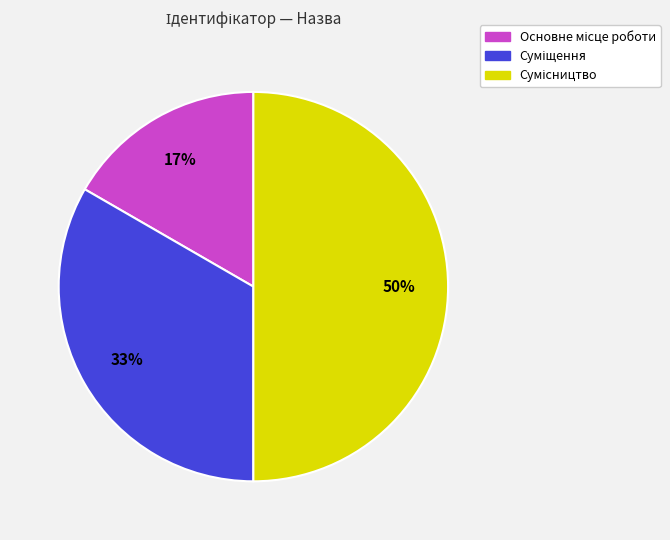

To the nearest percent, what is the average slice percentage?

33%